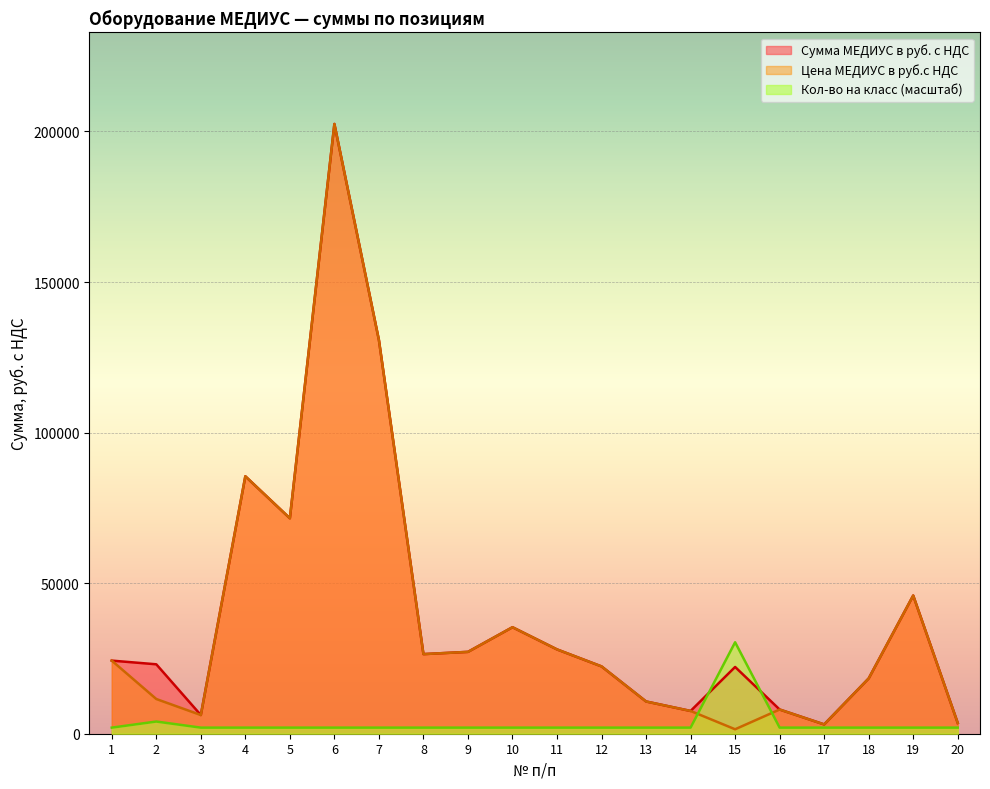

Reading left to right, transcribe all the data shown in this chart.

Сумма МЕДИУС в руб. с НДС: 24280	23056	6210	85500	71550	202500	130745	26439	27186	35370	28000	22356	10712	7560	22170	8039	3094	18368	45900	3564
Цена МЕДИУС в руб.с НДС: 24280	11528	6210	85500	71550	202500	130745	26439	27186	35370	28000	22356	10712	7560	1478	8039	3094	18368	45900	3564
Кол-во на класс: 2025	4050	2025	2025	2025	2025	2025	2025	2025	2025	2025	2025	2025	2025	30375	2025	2025	2025	2025	2025